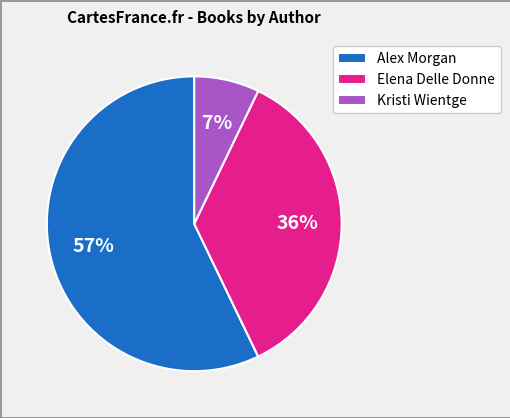

Count the number of slices in the pie.

3